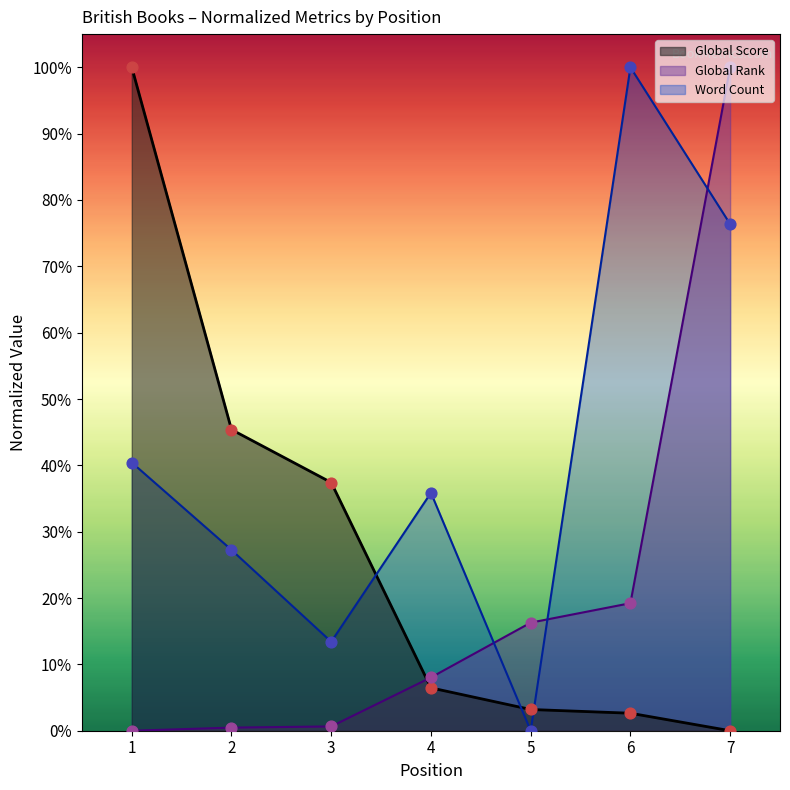

At how many categories does at least one series exceed 21?

6